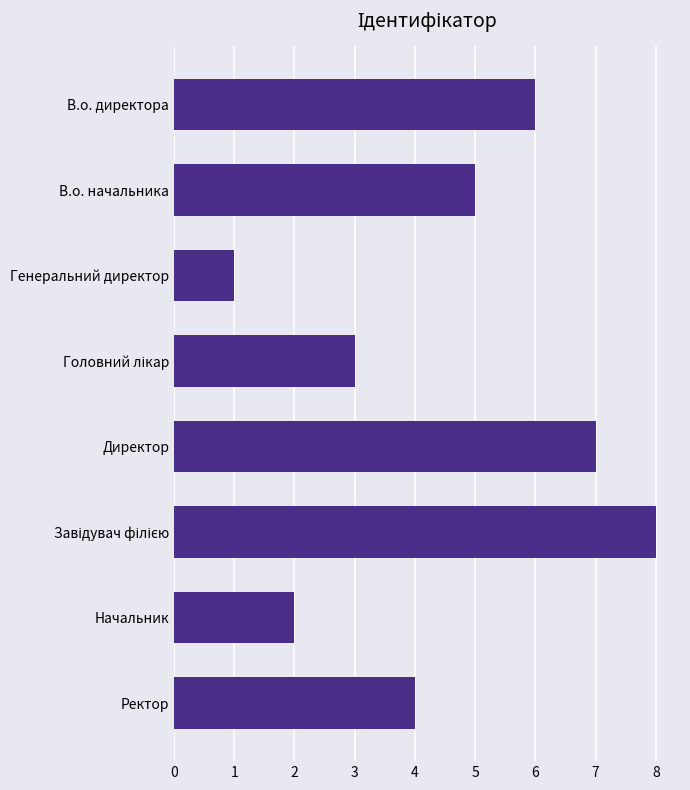

How many bars are there in total?

8